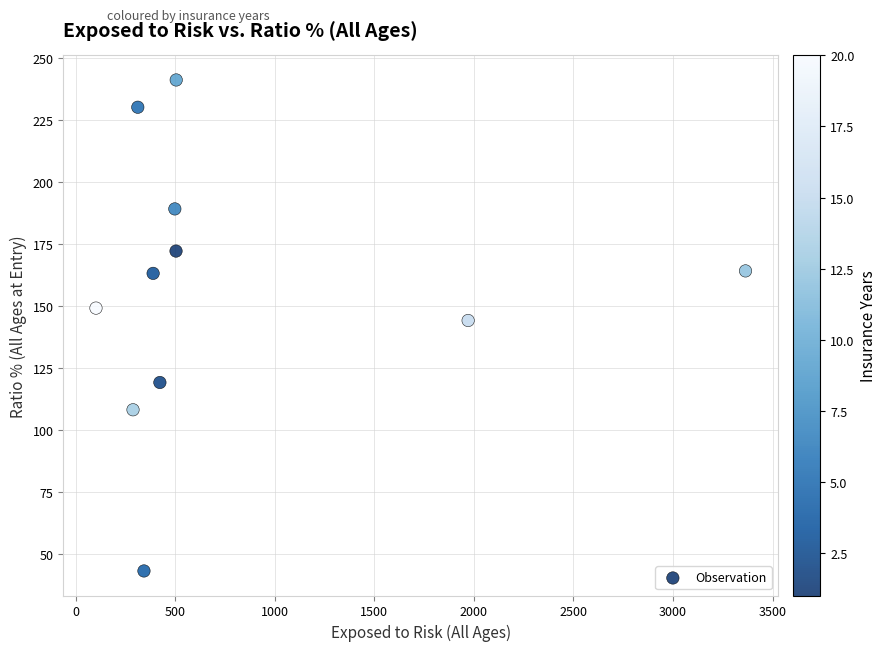

What is the average X value?

791